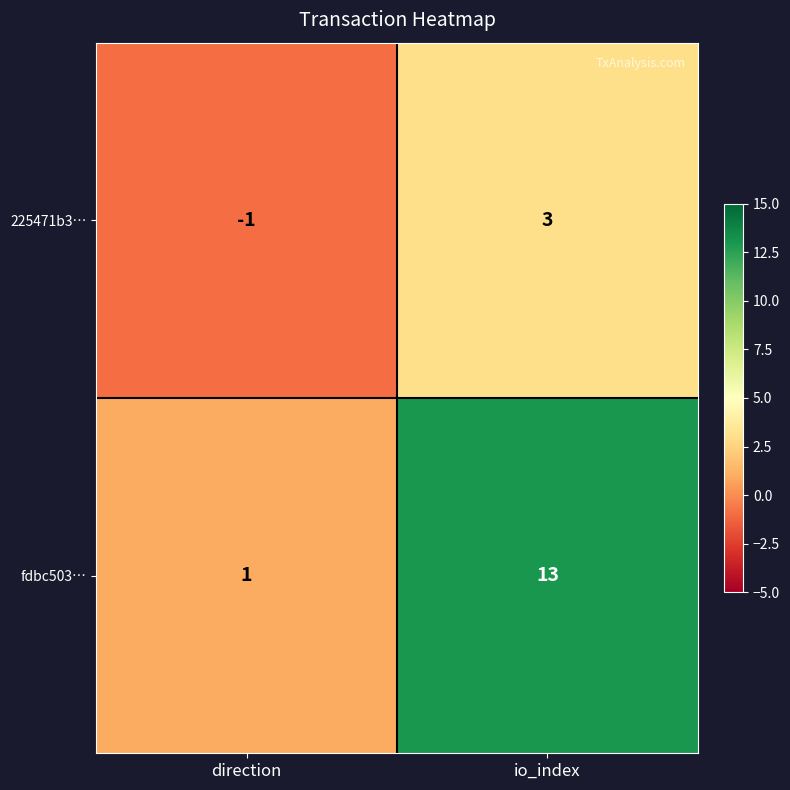

Reading left to right, extract all data points from this chart.

225471b3…: -1	3
fdbc503…: 1	13